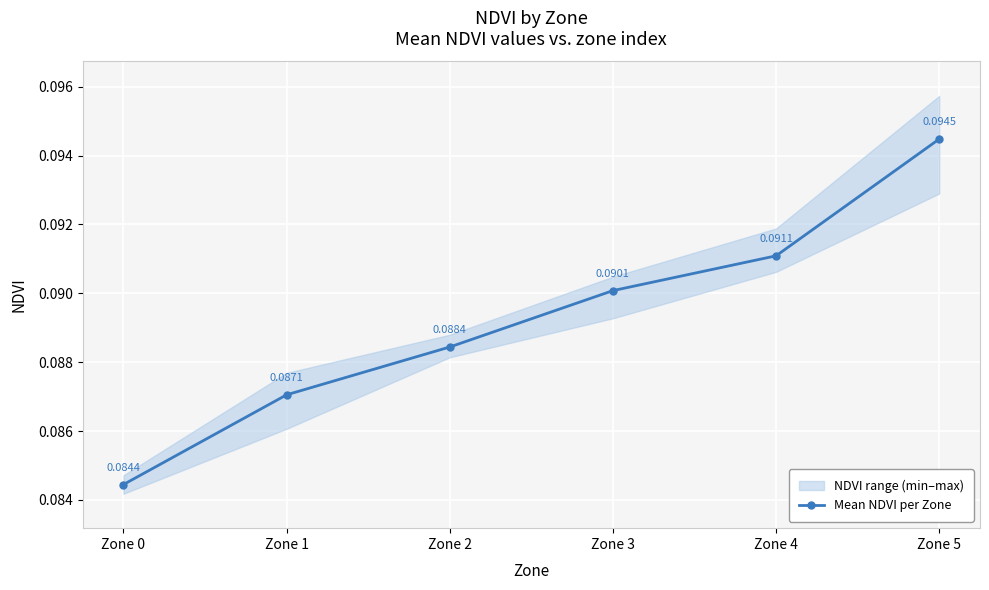

Rank the categories by value from highest to lowest.

Zone 5, Zone 4, Zone 3, Zone 2, Zone 1, Zone 0